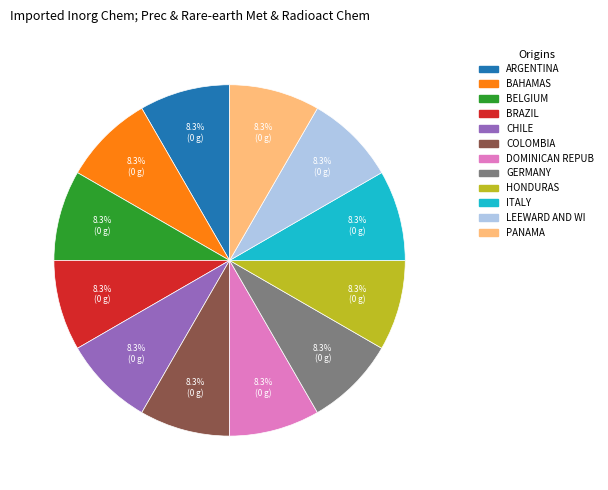

Is LEEWARD AND WI the majority of the pie?

No